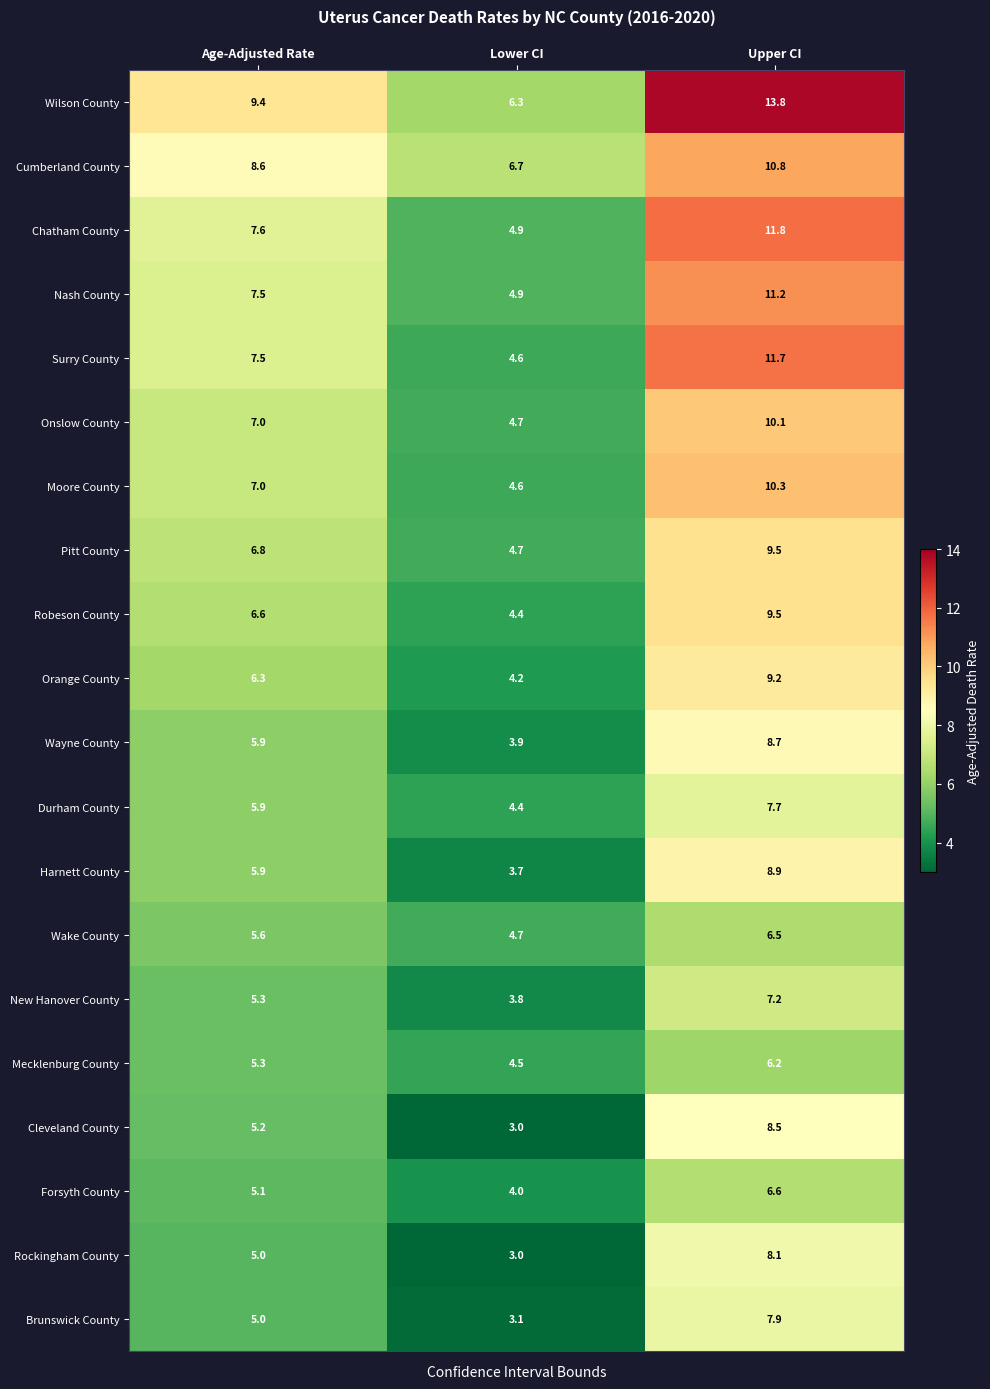

What is the sum of all Wayne County values?

18.5